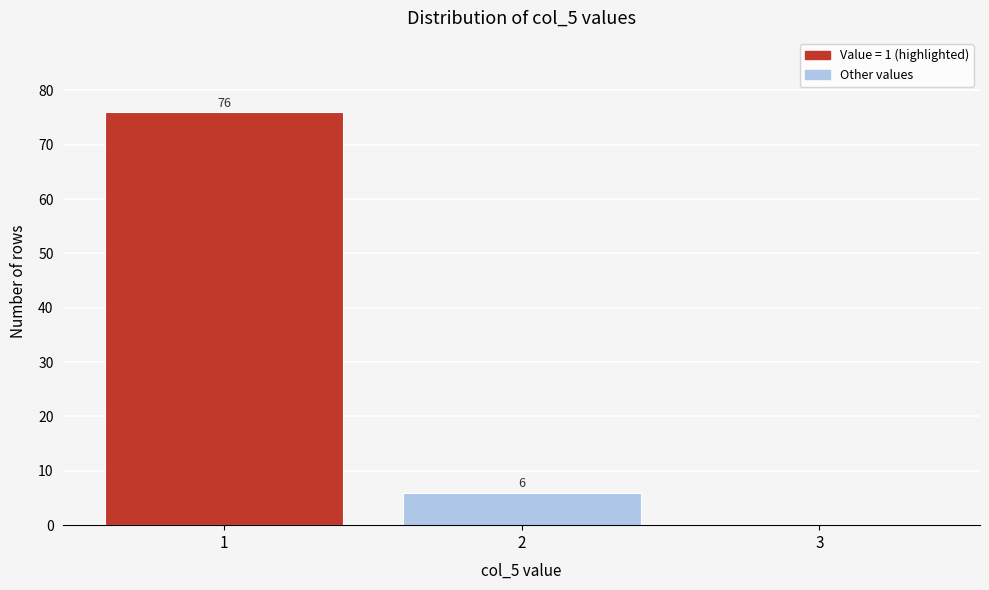

Which range on the x-axis has the tallest bar?

0.5 to 1.5